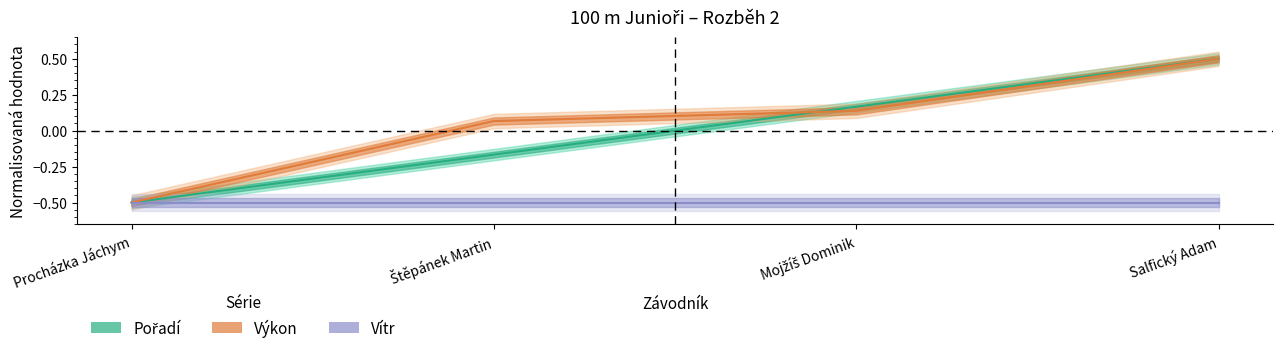

True or false: Výkon has more than 1 interior local peaks.

False